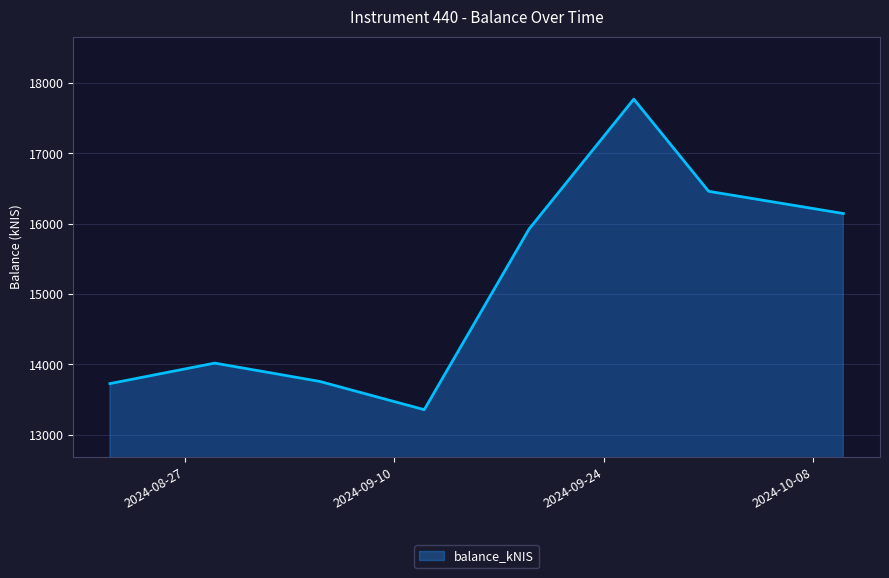

How many interior local valleys (lower than both neighbors) does the data have?

1